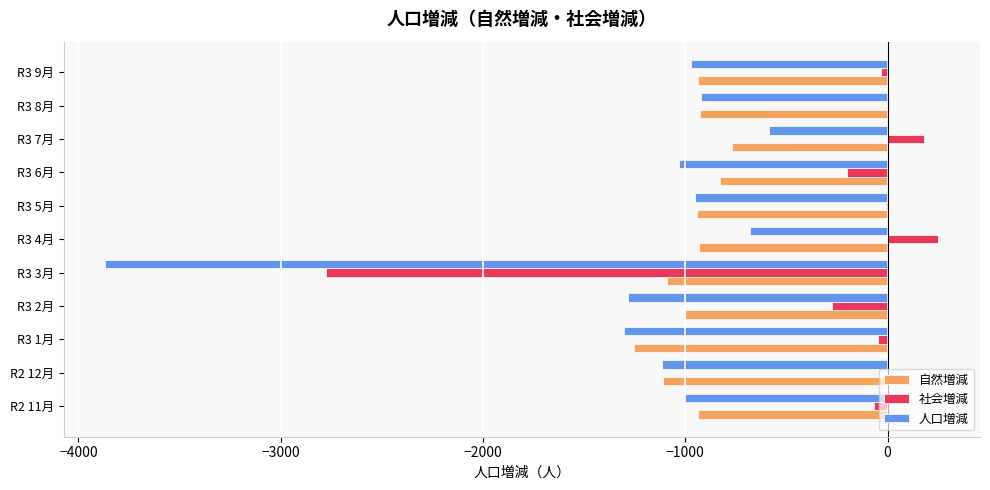

At which category is the sum across all series the highest?

R3 7月